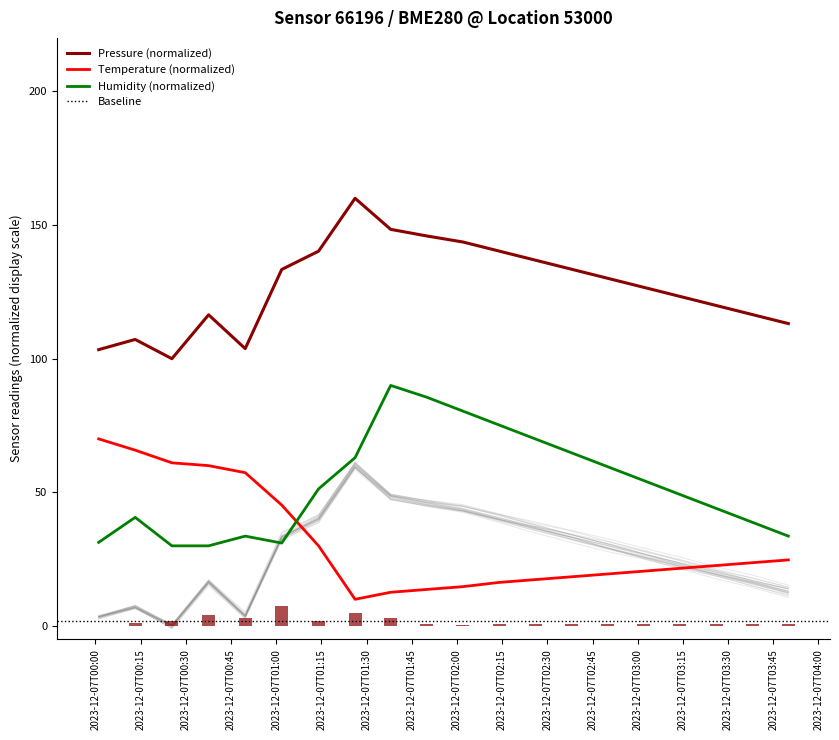

The pressure series shows 42.6 at 2023-12-07T03:50:00. True or false?

False